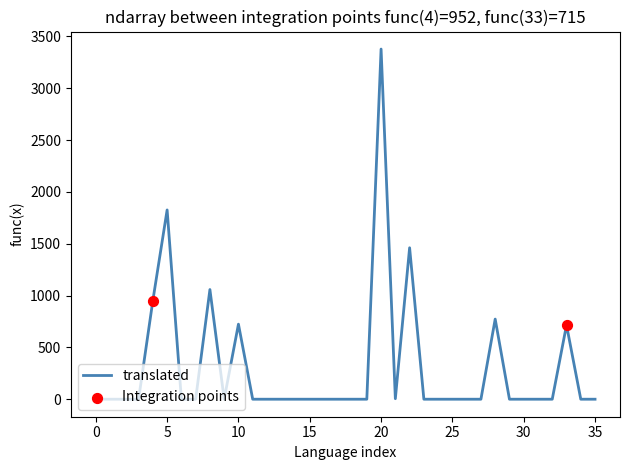

What is the difference between the maximum and minimum values?

3378